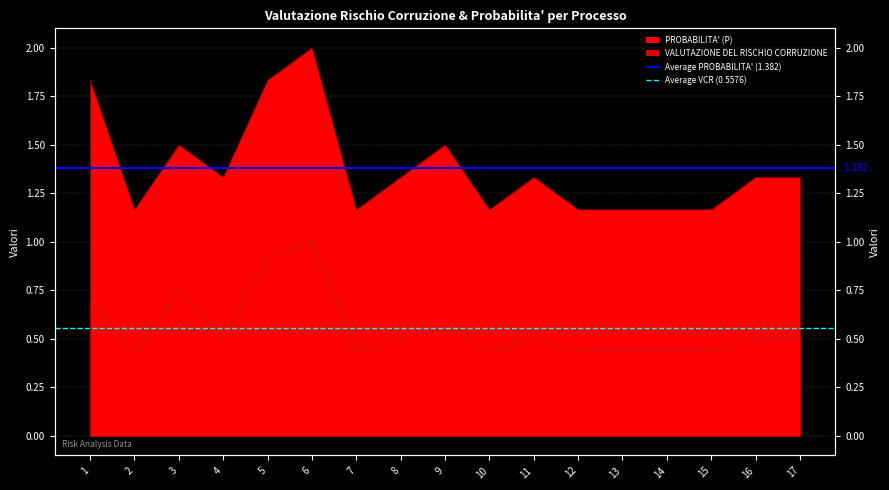

What is the total value across all series at 1?

1.9